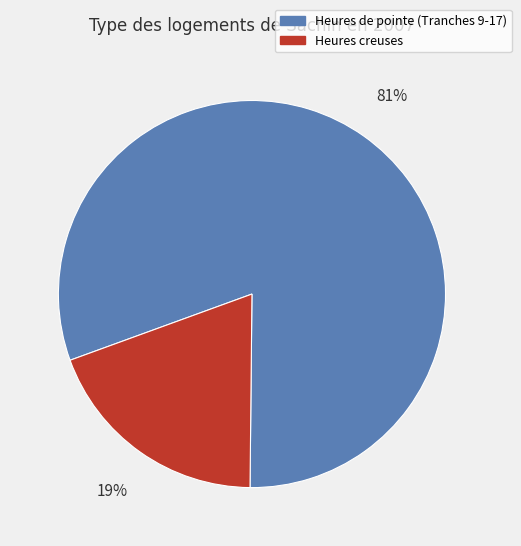

How many segments does this pie chart have?

2